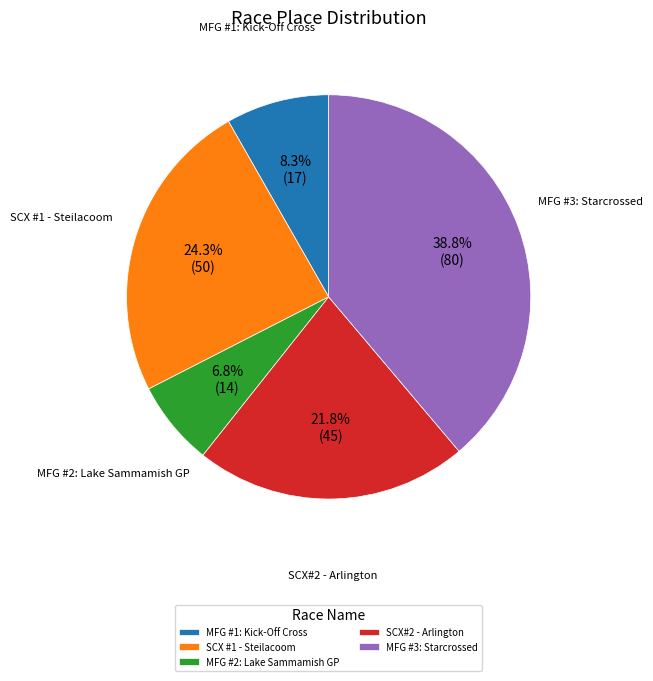

The SCX#2 - Arlington slice represents 22% of the pie. True or false?

True